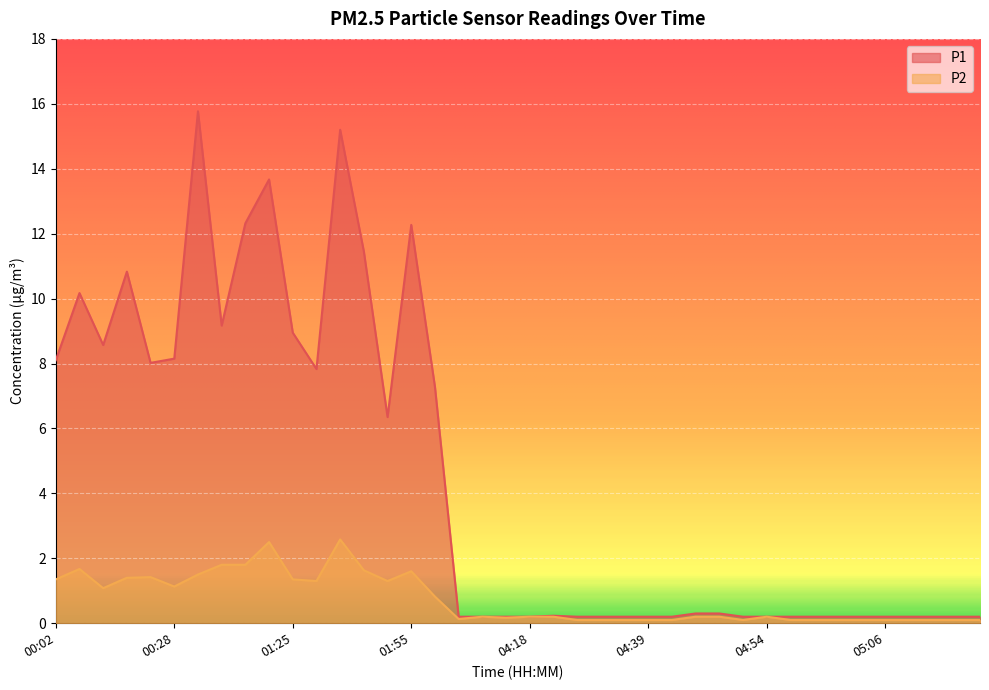

Which series has the largest total across all categories?

P1